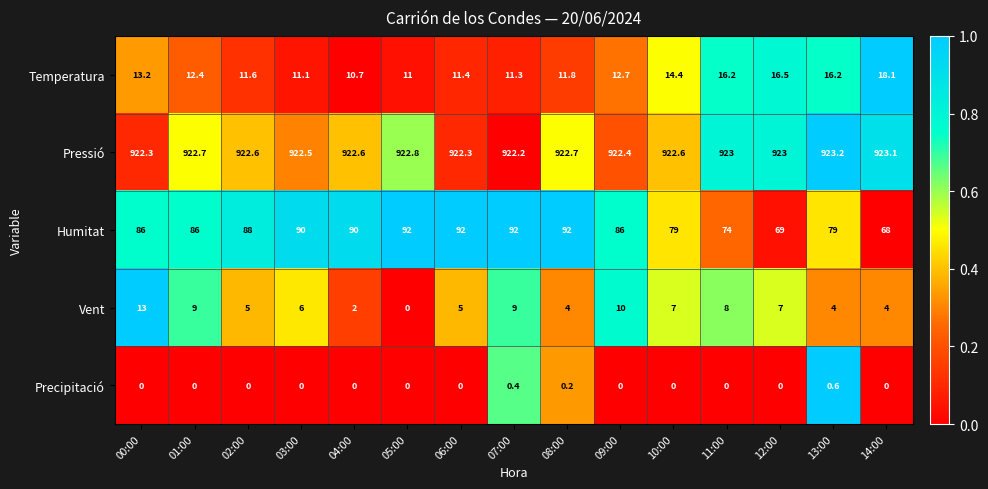

True or false: Pressió has a value of 400.4 at 04:00.

False